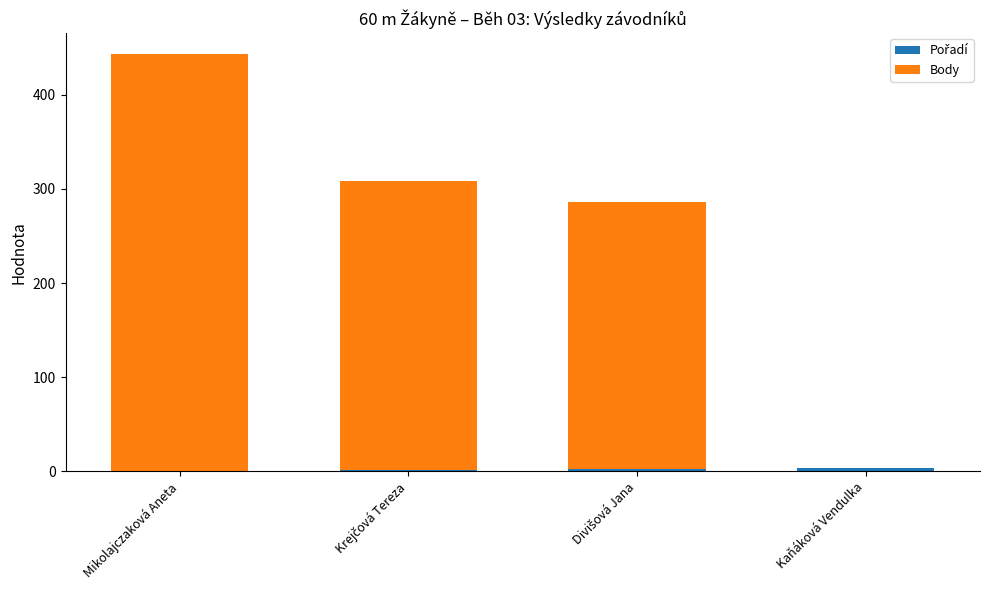

At which category is the sum across all series the highest?

Mikolajczaková Aneta